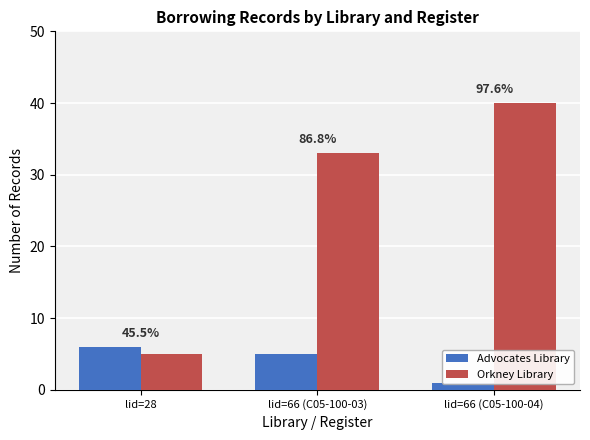

At which category does the chart reach its peak across all series?

lid=66 (C05-100-04)